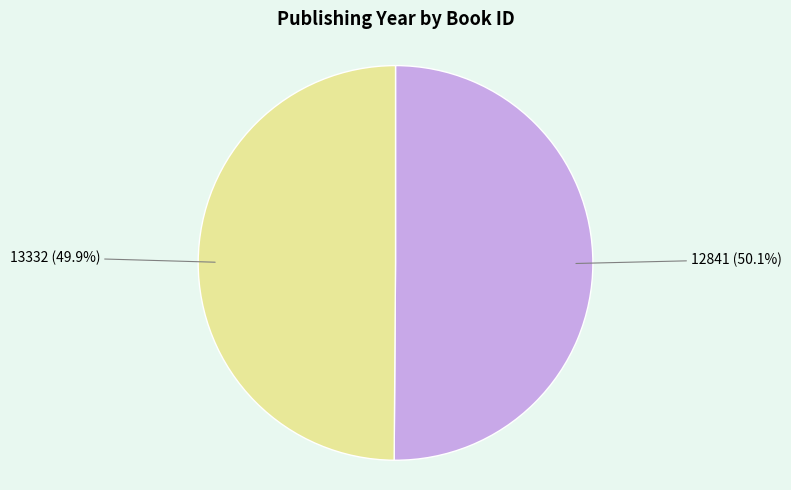

To the nearest percent, what portion does 13332 represent?

50%